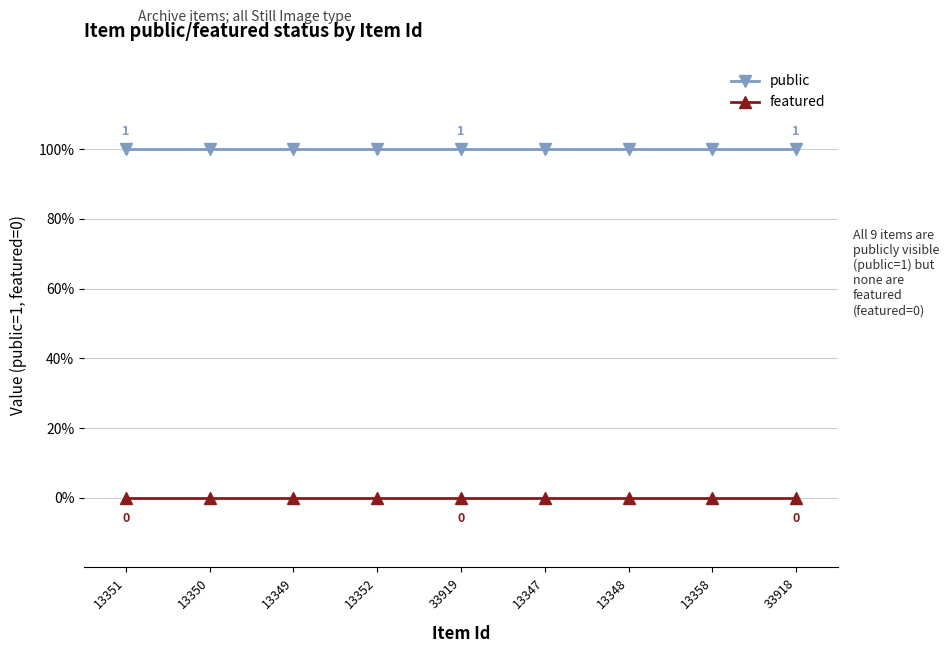

Reading left to right, transcribe all the data shown in this chart.

public: 1	1	1	1	1	1	1	1	1
featured: 0	0	0	0	0	0	0	0	0